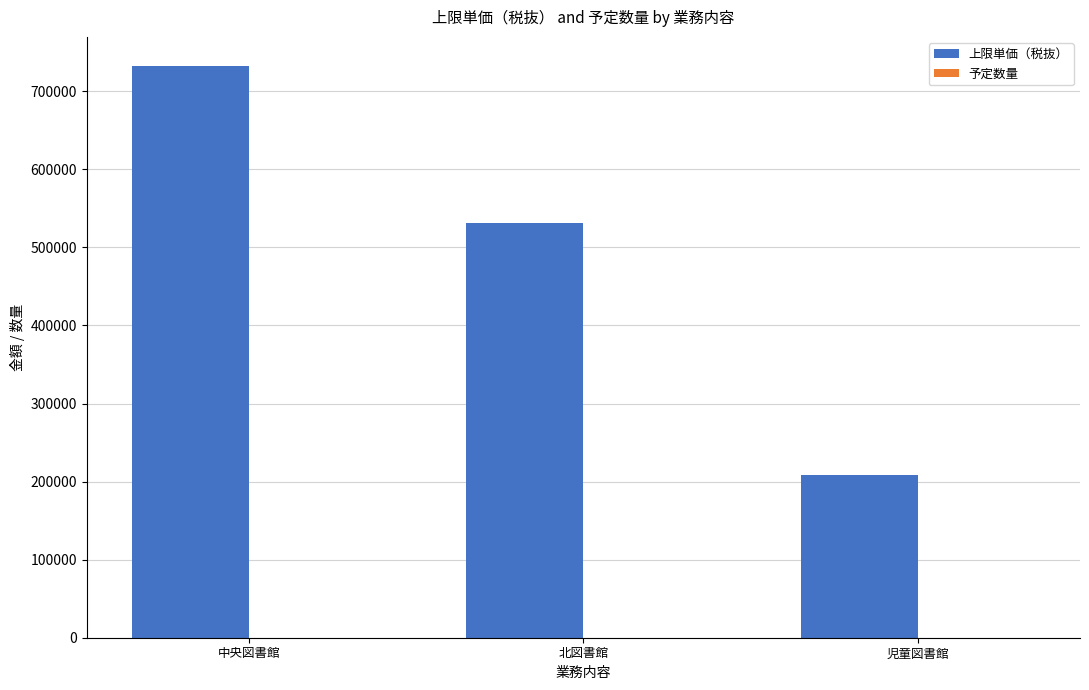

Which series has the largest total across all categories?

上限単価（税抜）